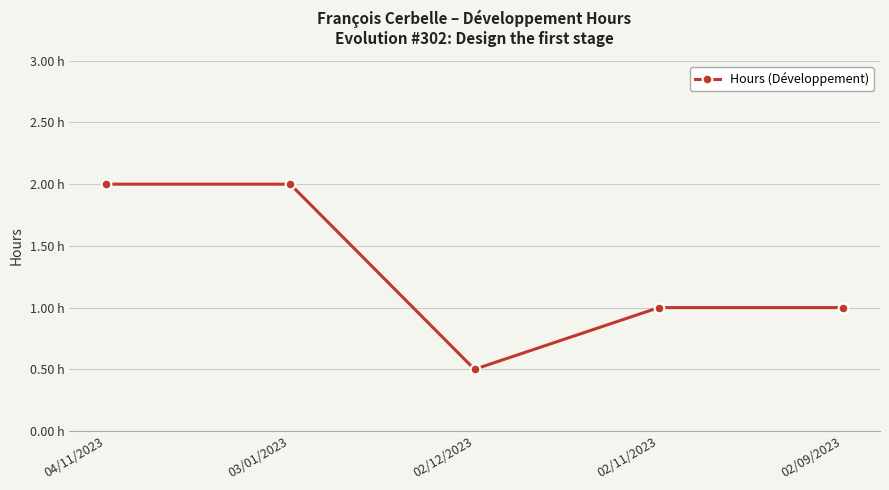

Is this an area chart (filled region under the line)?

No